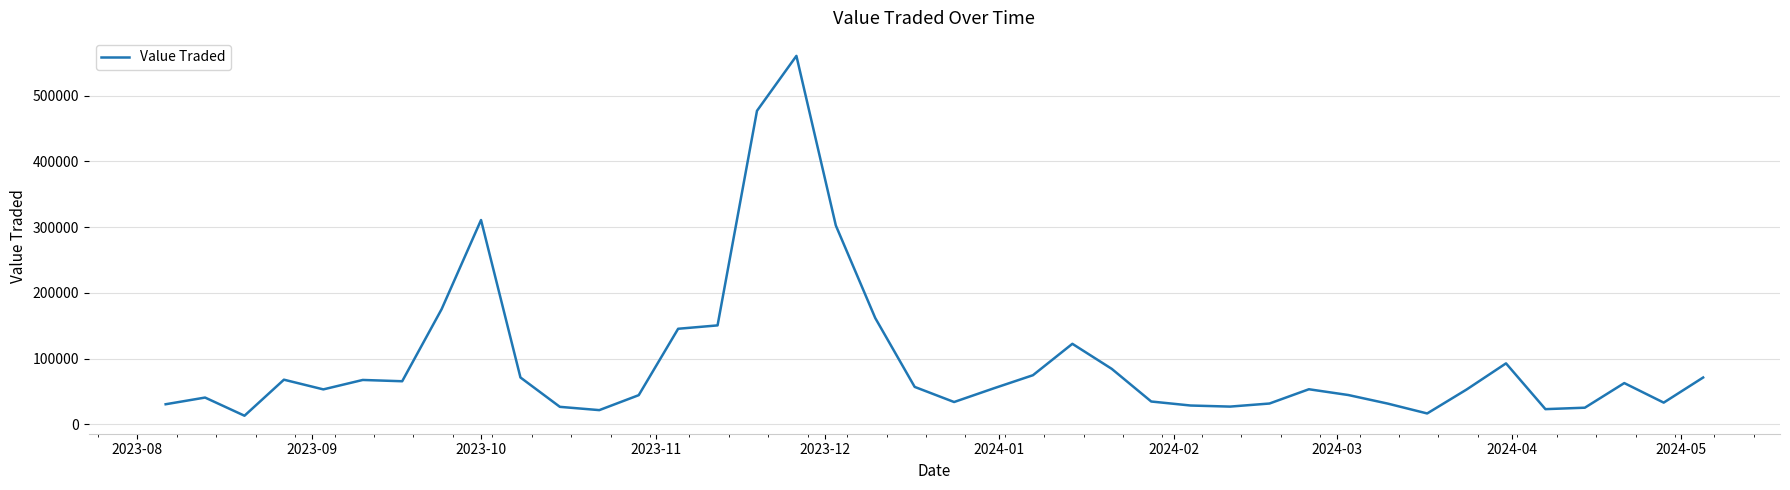

How many values are below 54730?

20